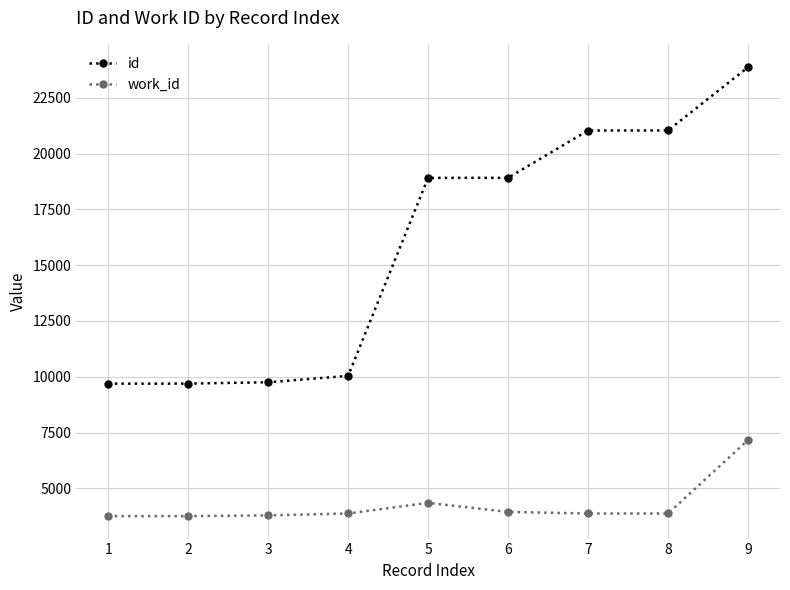

Which series has the largest total across all categories?

id